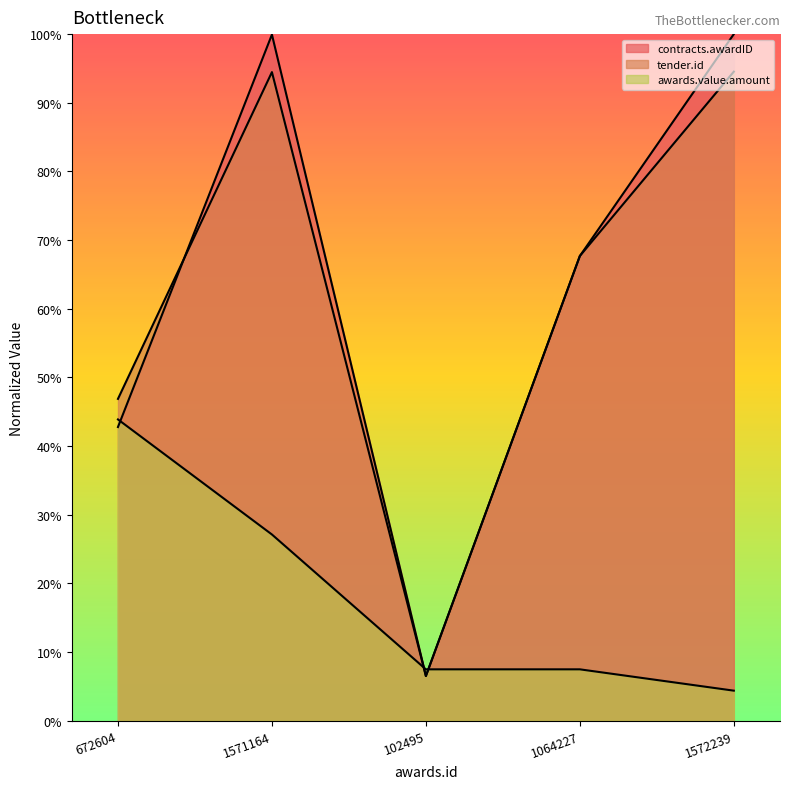

What is the label of the 1st point from the right?

1572239